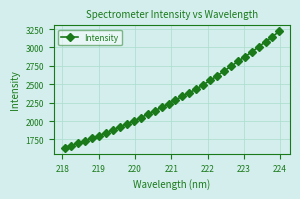

What is the difference between the second highest and minimum values?

1513.2